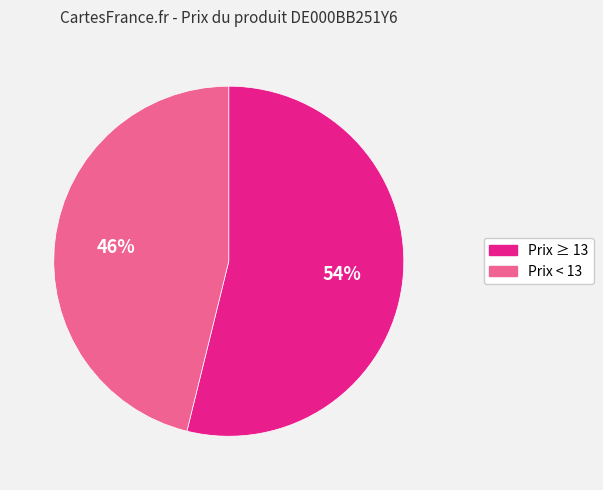

Is there a majority slice in this chart?

Yes